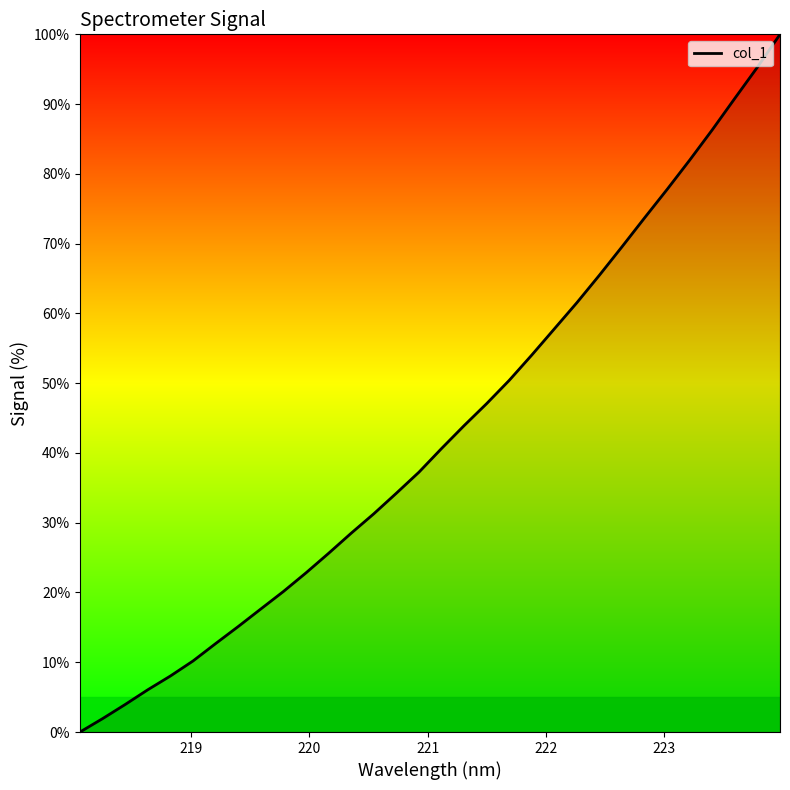

What is the greatest value displayed?

100.0